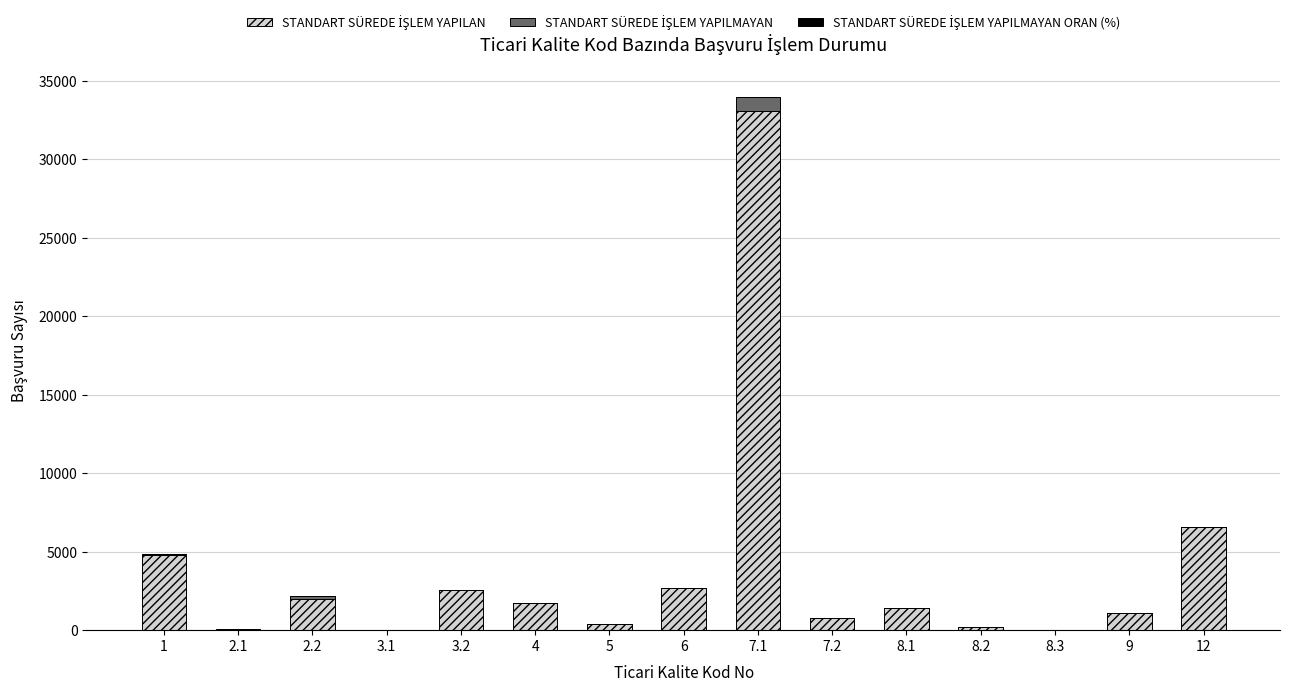

At which category is the sum across all series the highest?

7.1